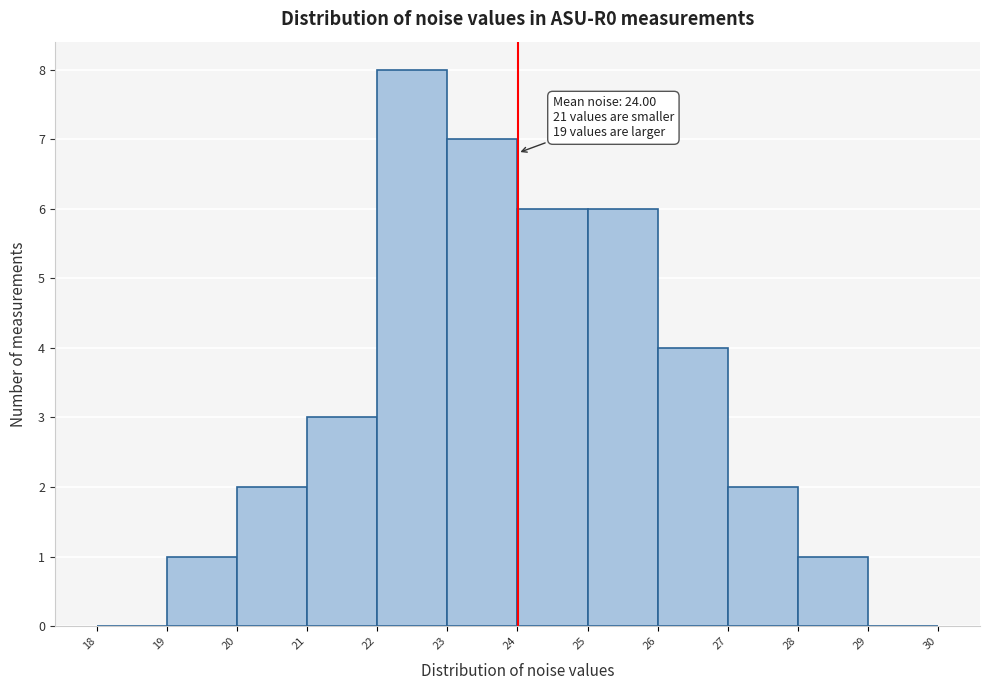

Which range on the x-axis has the tallest bar?

22 to 23